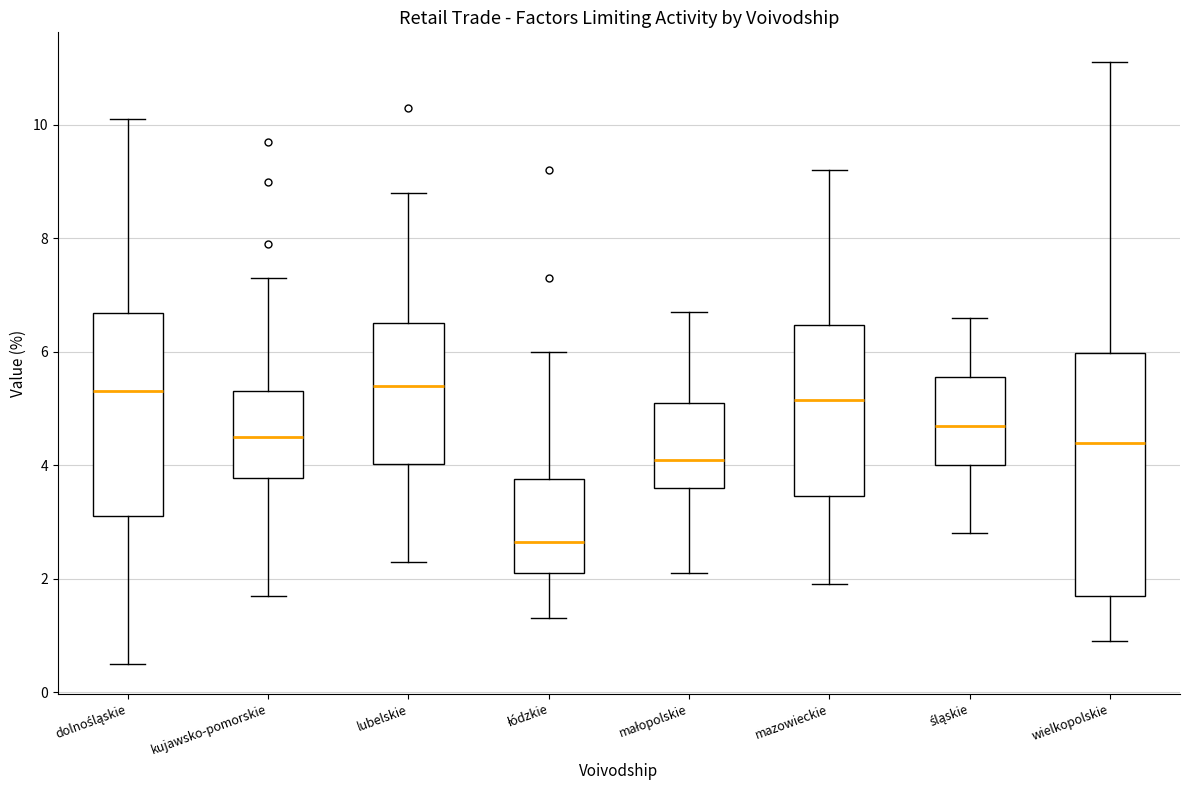

Reading left to right, transcribe this box plot: for each box, give where its median line is, the range the box spans, and where its two whiskers end, as read against the y-axis. The values are not printed on the chart, so give them approximately, as read against the axis.

dolnośląskie: median 5.4, box 3.2 to 6.6, whiskers 0.6 to 10.2
kujawsko-pomorskie: median 4.6, box 3.8 to 5.4, whiskers 1.8 to 7.4
lubelskie: median 5.4, box 4.0 to 6.6, whiskers 2.4 to 8.8
łódzkie: median 2.6, box 2.2 to 3.8, whiskers 1.4 to 6.0
małopolskie: median 4.2, box 3.6 to 5.2, whiskers 2.2 to 6.8
mazowieckie: median 5.2, box 3.4 to 6.4, whiskers 2.0 to 9.2
śląskie: median 4.8, box 4.0 to 5.6, whiskers 2.8 to 6.6
wielkopolskie: median 4.4, box 1.8 to 6.0, whiskers 1.0 to 11.2